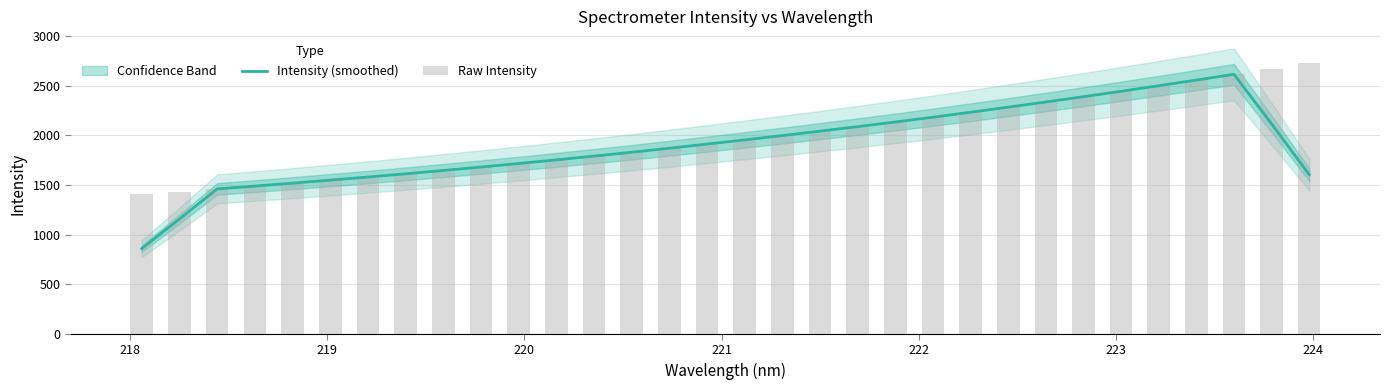

What is the minimum value for Intensity (smoothed)?

859.3